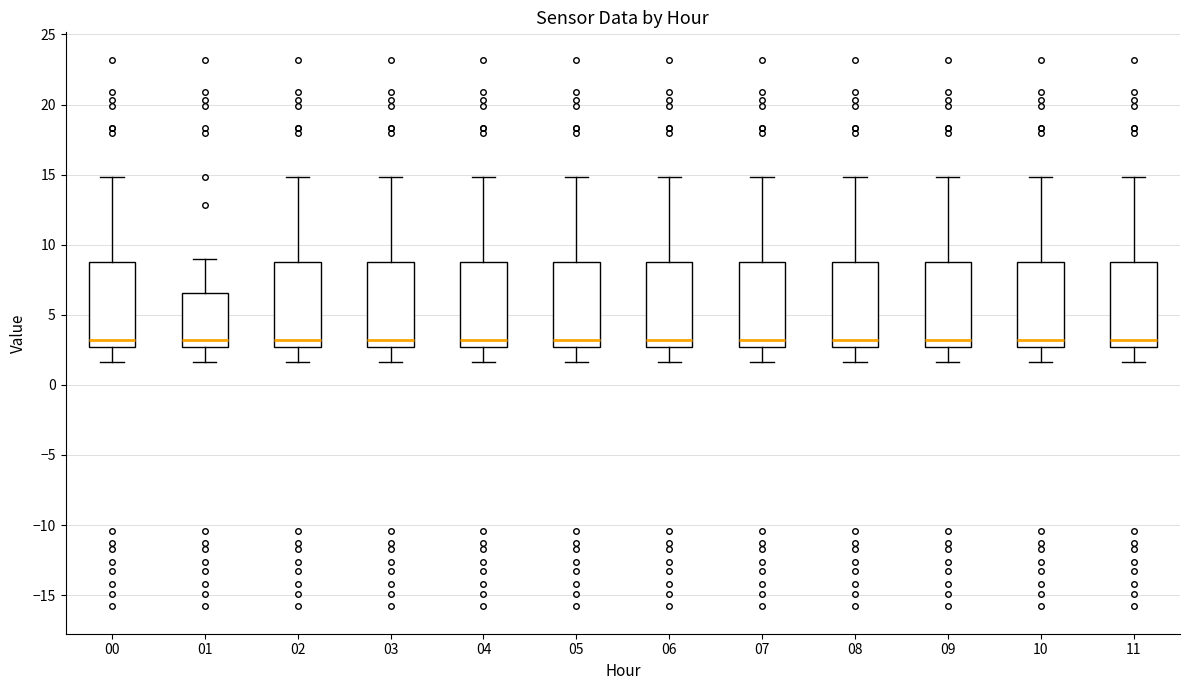

Reading left to right, read every box against the y-axis: the position of its median line, the range the box covers, and the ends of its whiskers. The values are not printed on the chart, so give them approximately, as read against the axis.

00: median 3.0, box 2.5 to 9.0, whiskers 1.5 to 15.0
01: median 3.0, box 2.5 to 6.5, whiskers 1.5 to 9.0
02: median 3.0, box 2.5 to 9.0, whiskers 1.5 to 15.0
03: median 3.0, box 2.5 to 9.0, whiskers 1.5 to 15.0
04: median 3.0, box 2.5 to 9.0, whiskers 1.5 to 15.0
05: median 3.0, box 2.5 to 9.0, whiskers 1.5 to 15.0
06: median 3.0, box 2.5 to 9.0, whiskers 1.5 to 15.0
07: median 3.0, box 2.5 to 9.0, whiskers 1.5 to 15.0
08: median 3.0, box 2.5 to 9.0, whiskers 1.5 to 15.0
09: median 3.0, box 2.5 to 9.0, whiskers 1.5 to 15.0
10: median 3.0, box 2.5 to 9.0, whiskers 1.5 to 15.0
11: median 3.0, box 2.5 to 9.0, whiskers 1.5 to 15.0